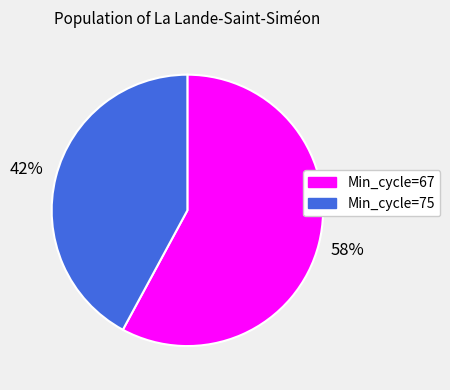

Is there any slice that represents more than half of the pie?

Yes